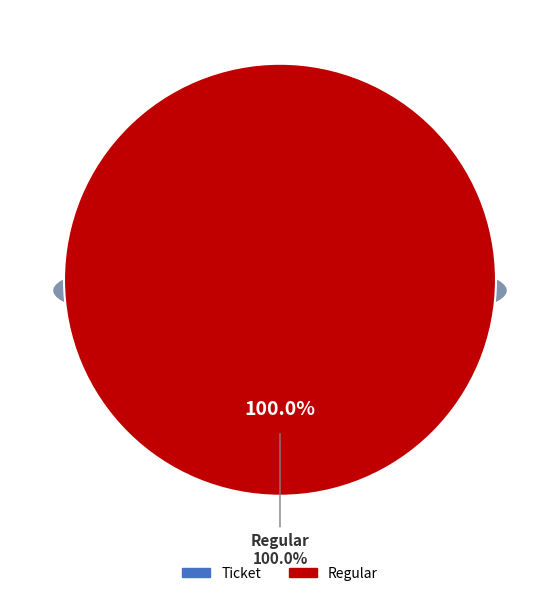

Does any single category account for the majority?

Yes